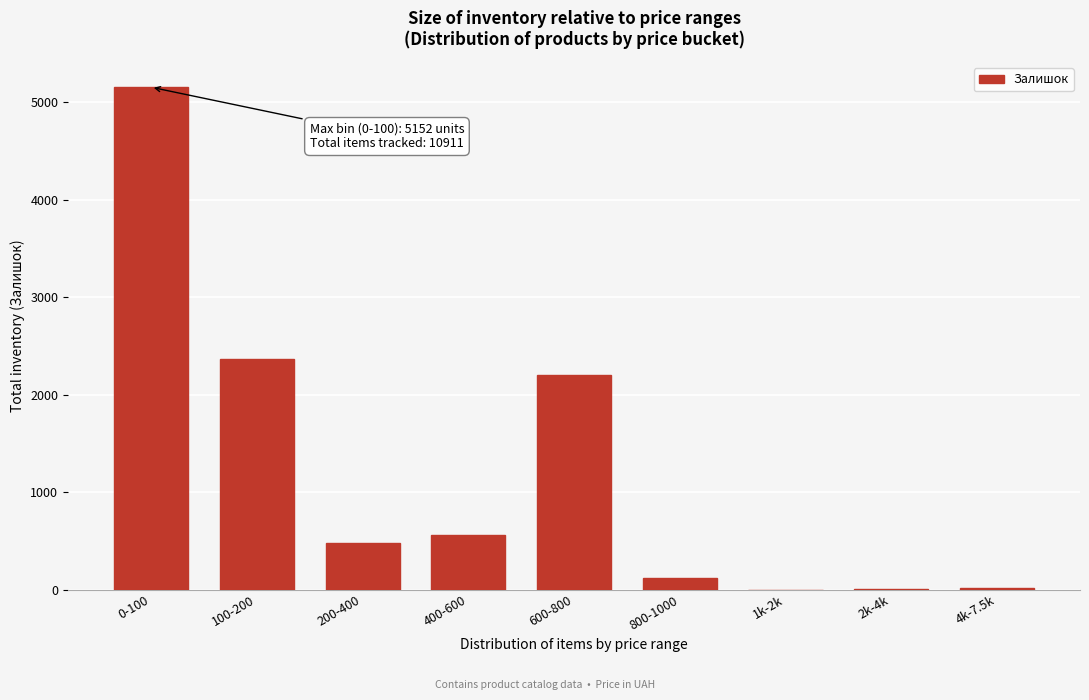

The chart shows a value of 566 at 600-800. True or false?

False